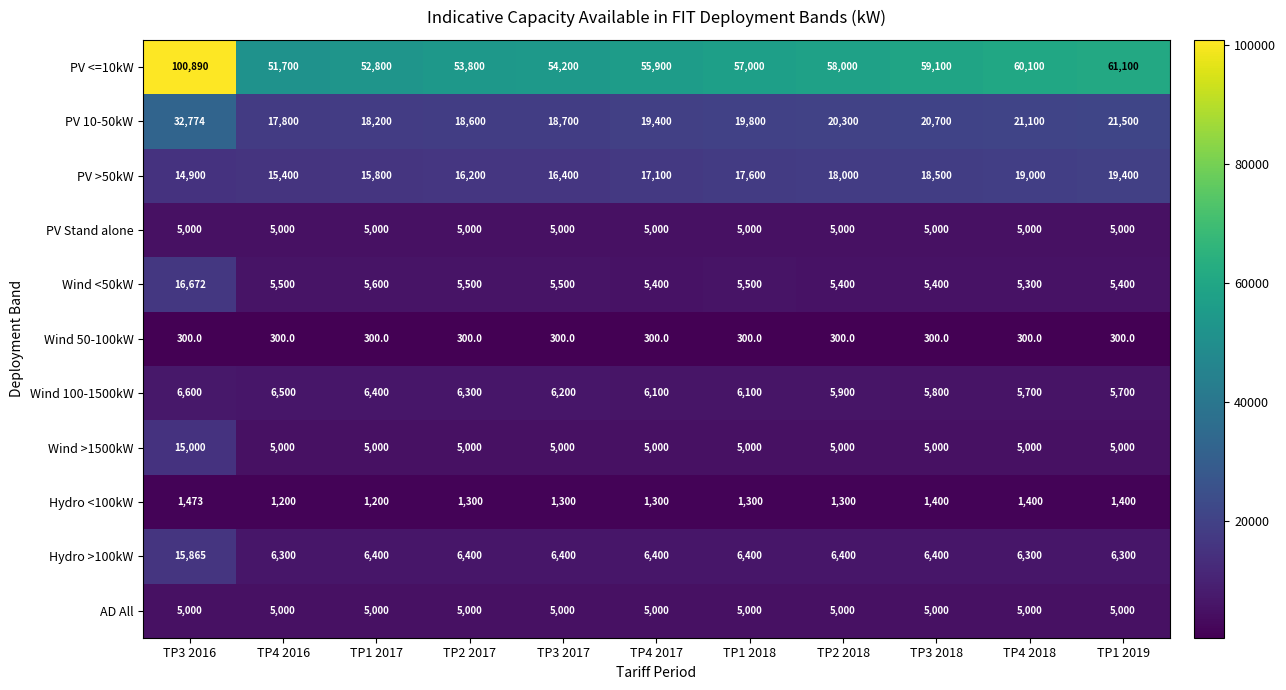

Where is PV 10-50kW nearest to the value 25287?

TP1 2019